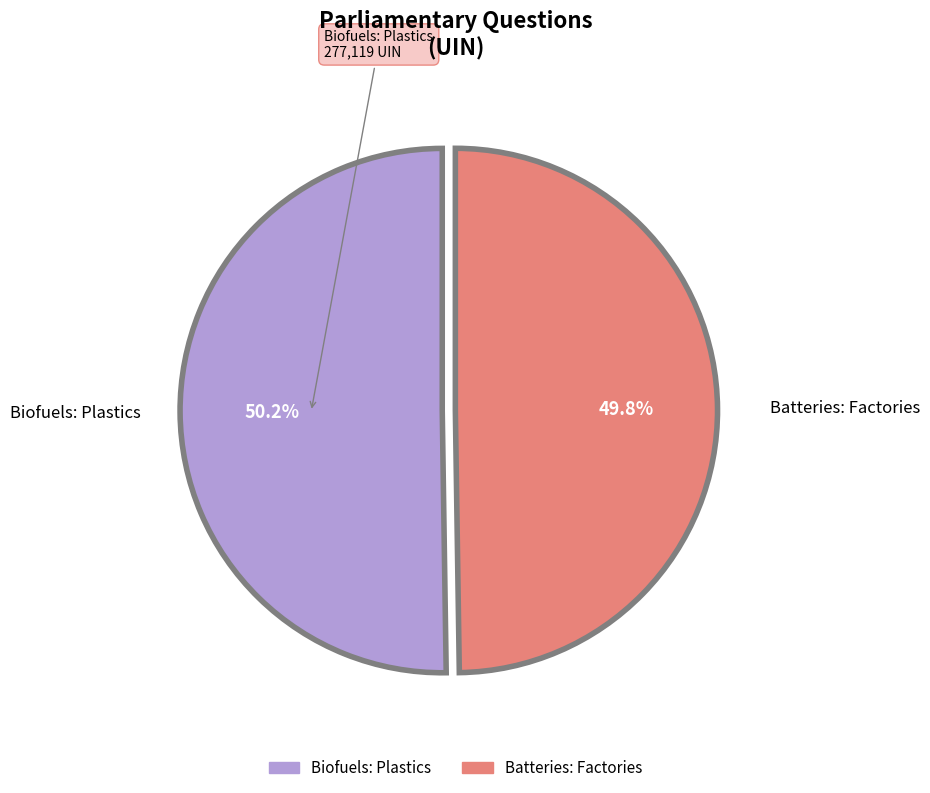

Is there any slice that represents more than half of the pie?

Yes